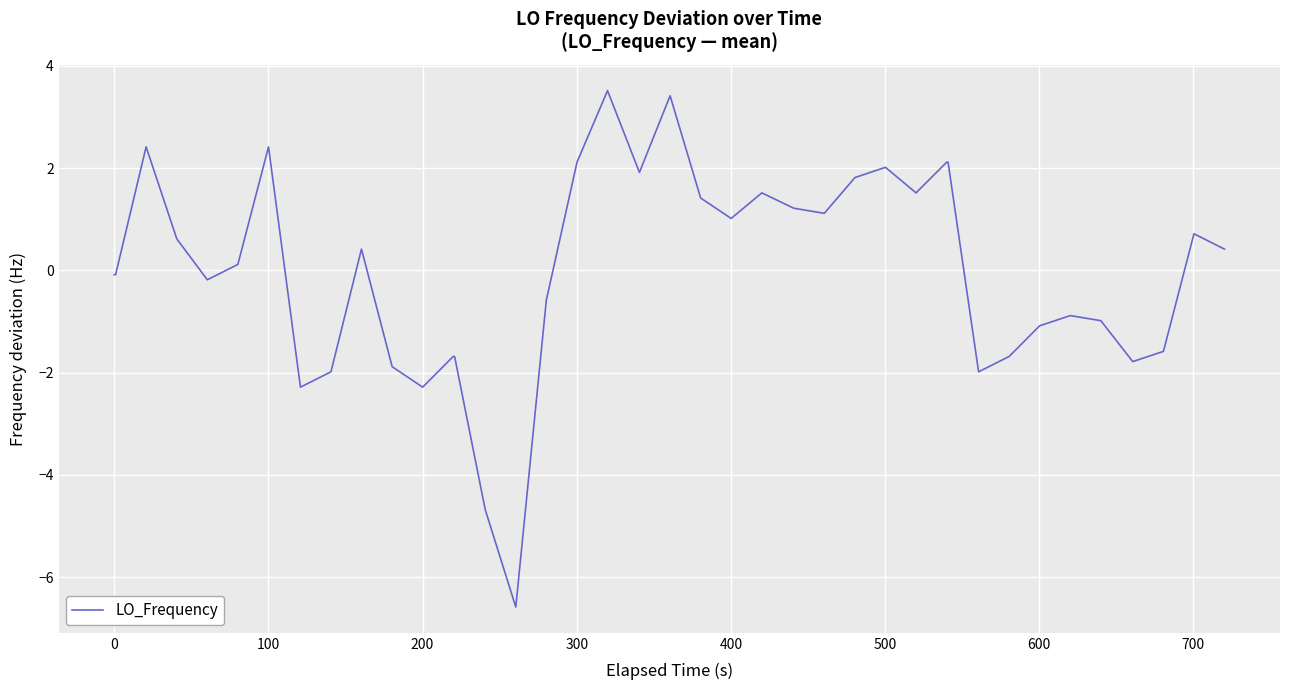

How many lines are shown in the chart?

1